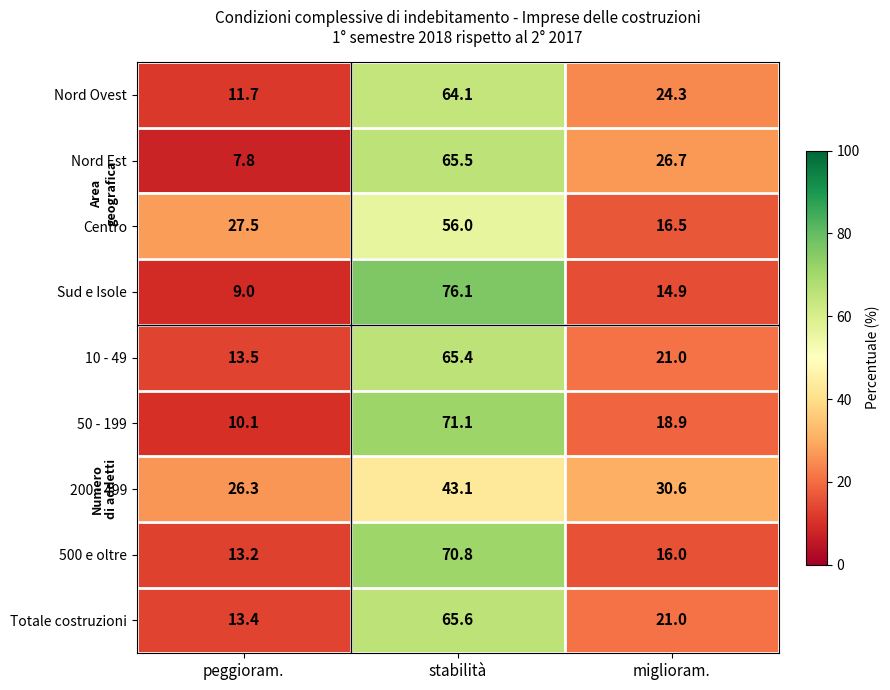

The value of Centro at peggioram. is 37.1. True or false?

False